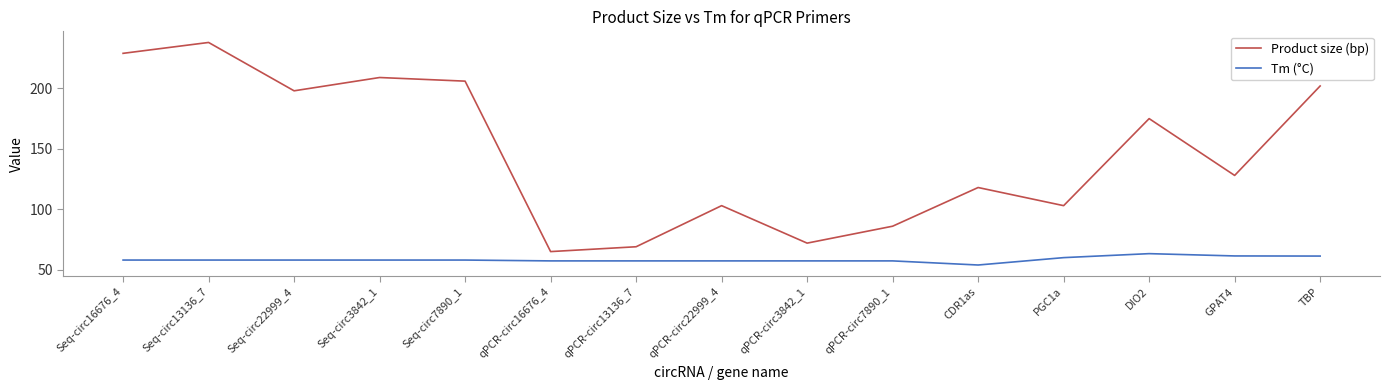

What is the average value of the Product size (bp) series?

146.7